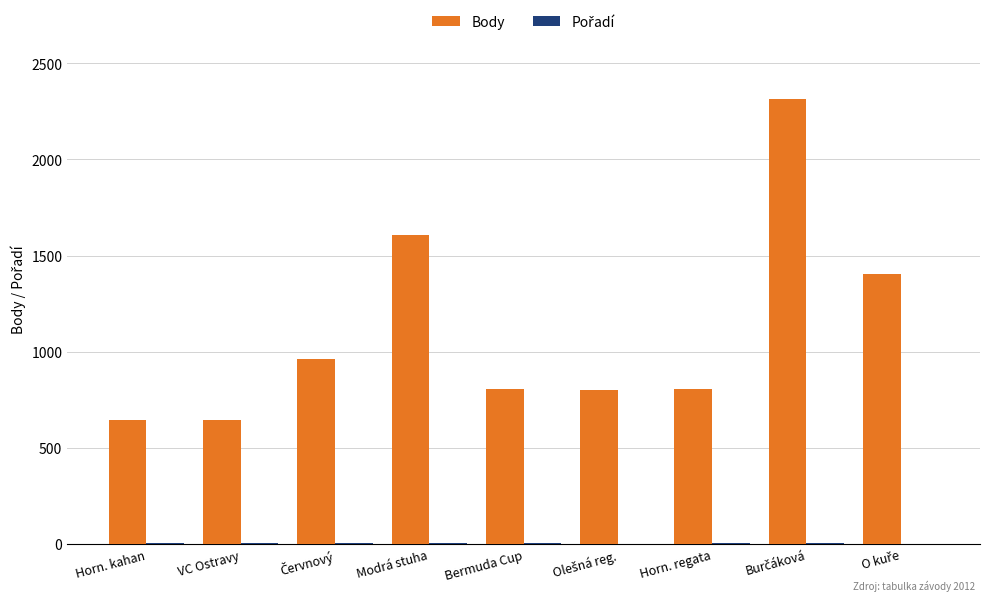

Which series changed the most between Modrá stuha and Bermuda Cup?

Body